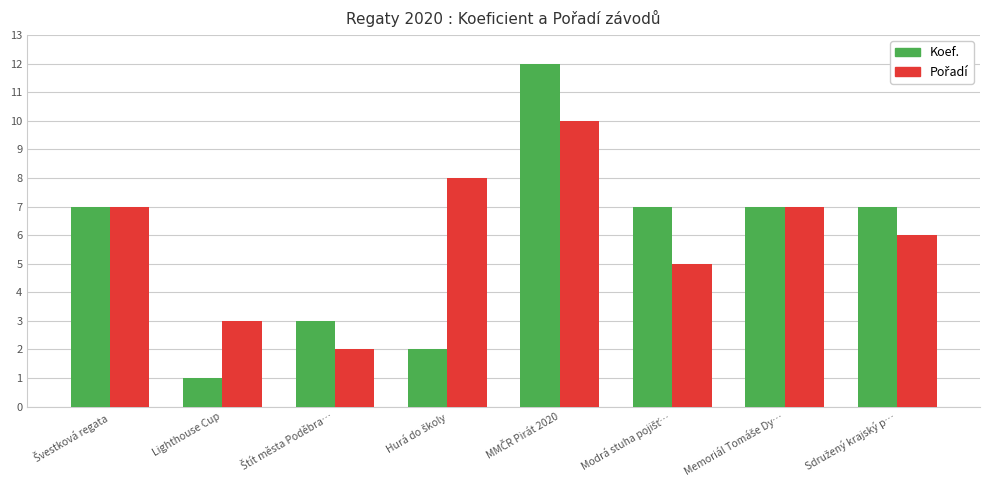

Which series has the largest range (max minus min)?

Koef.